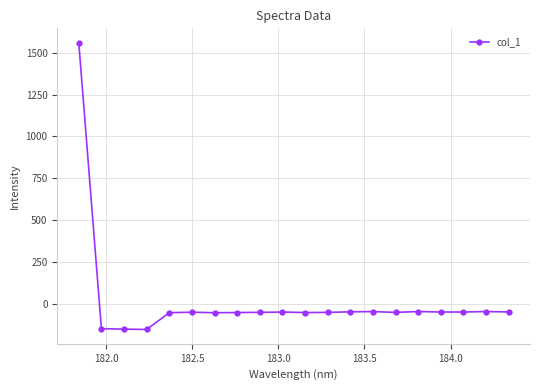

Is this an area chart (filled region under the line)?

No